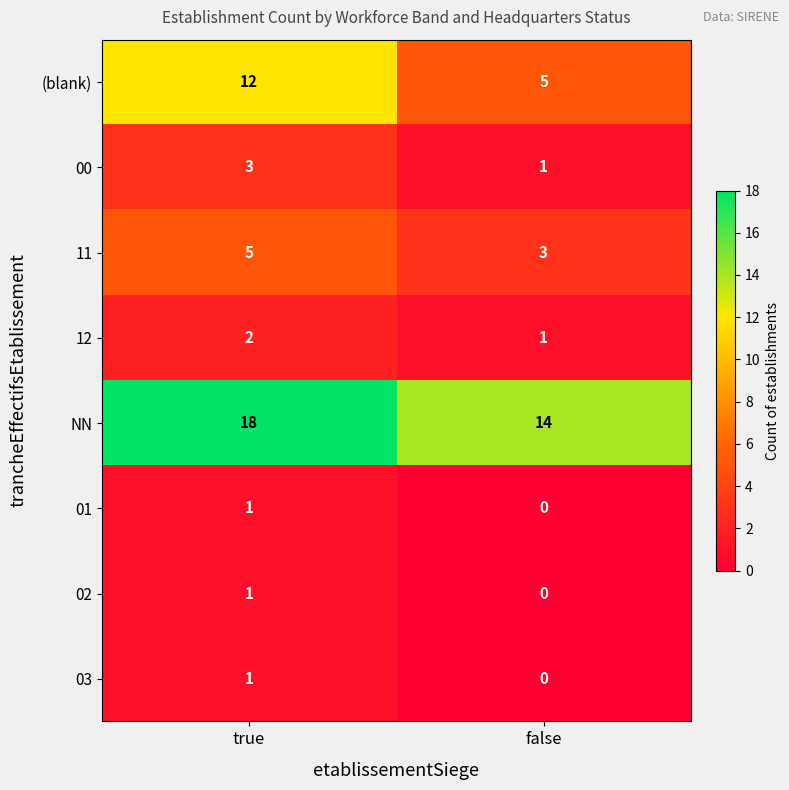

What is the difference between the maximum and minimum values in the NN series?

4